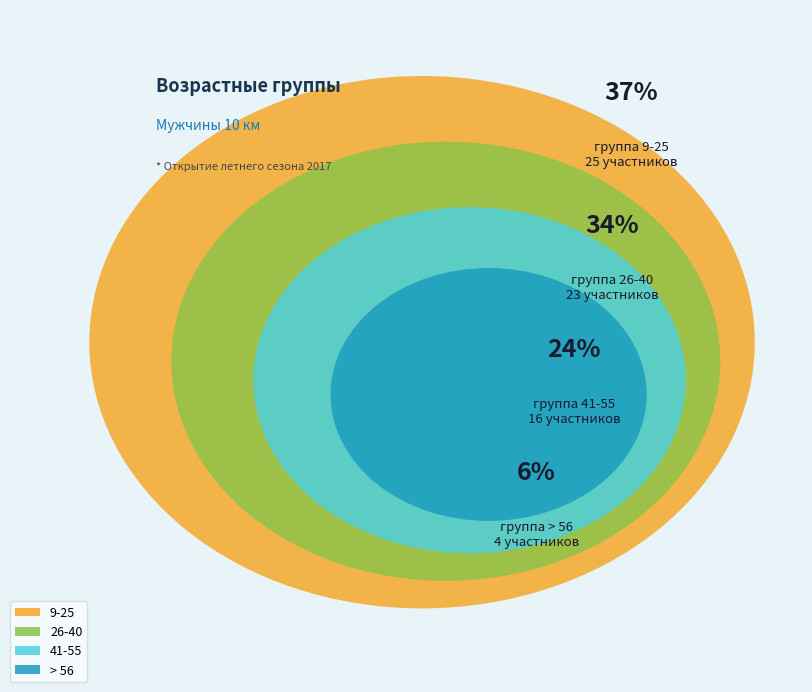

What percentage do > 56 and 26-40 together represent?

39.7%